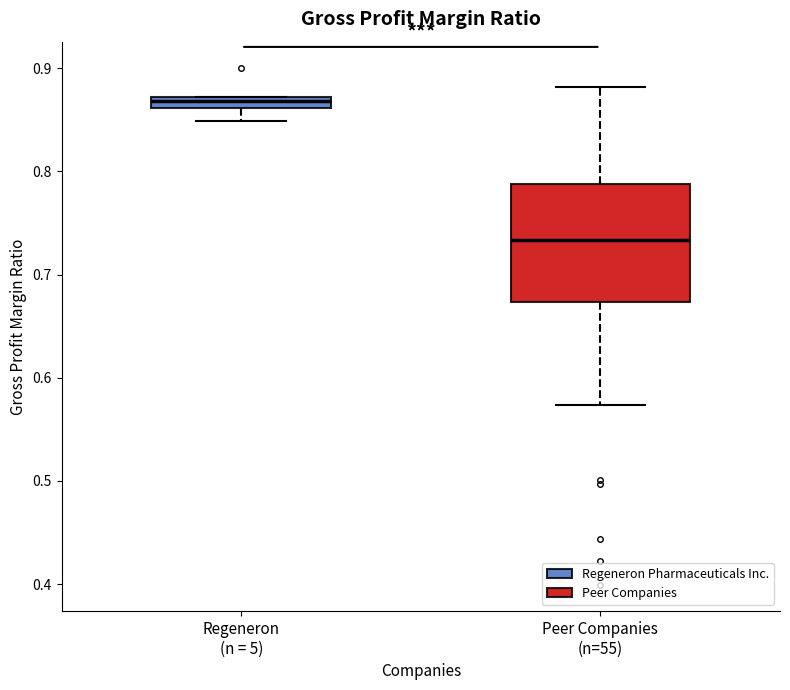

Where is the lower edge of the box for Regeneron (n = 5) on the y-axis? The values are not printed on the chart, so give them approximately, as read against the axis.

0.86